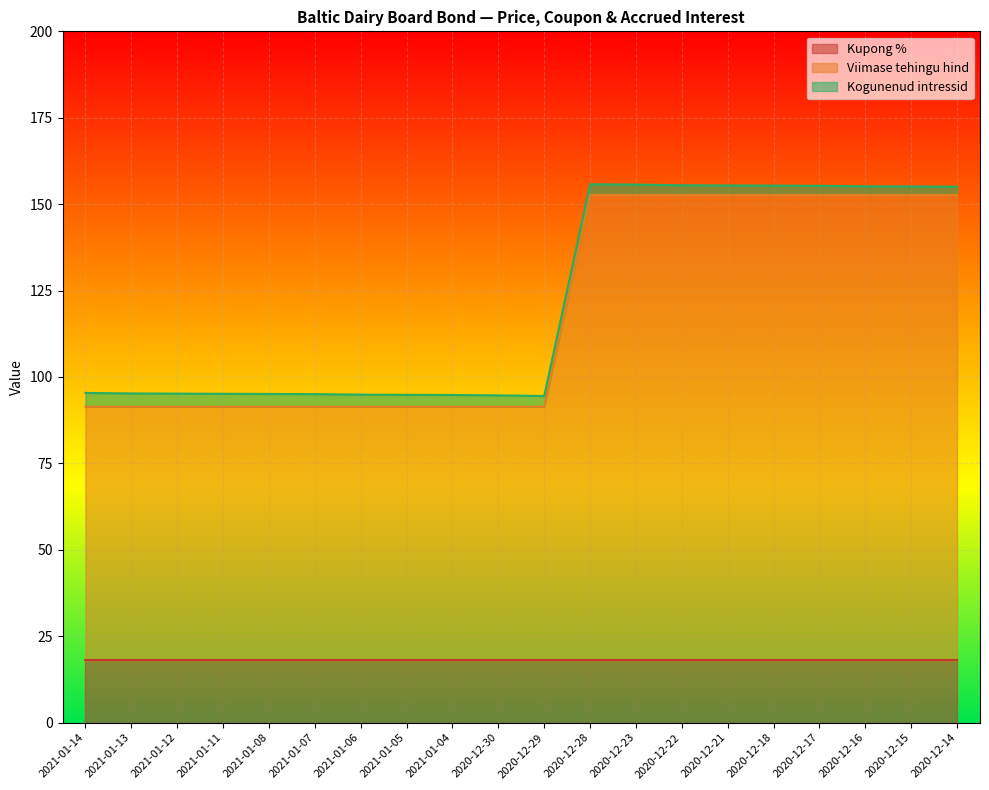

What is the label of the 5th point from the right?

2020-12-18